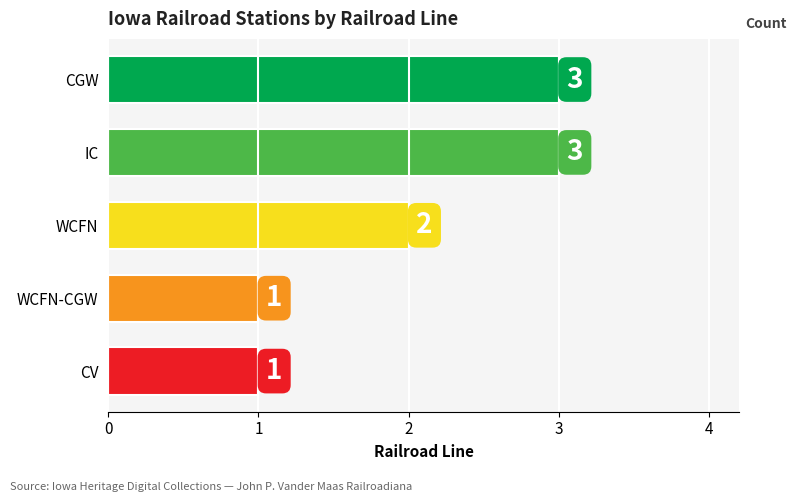

How many values are between 1 and 3?

5